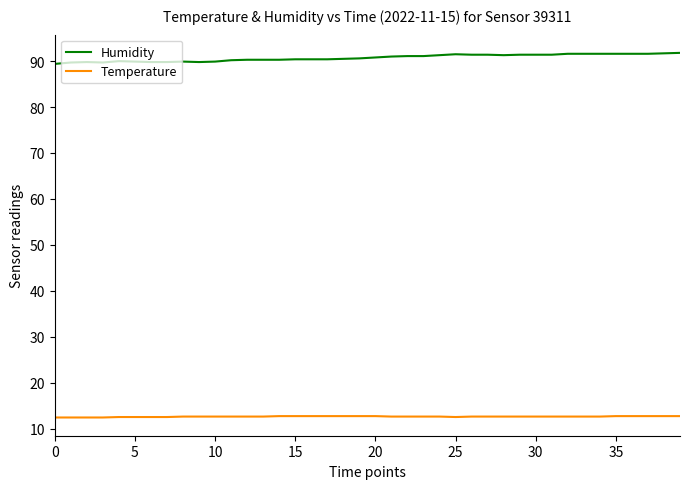

True or false: Humidity and Temperature cross at least once.

False